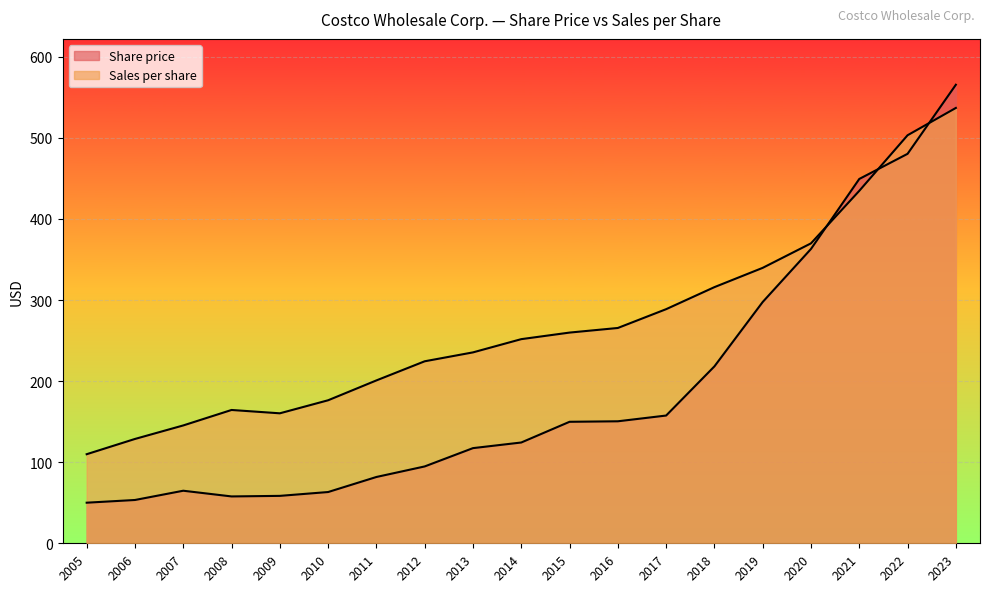

Which label corresponds to the largest value in the chart?

2023